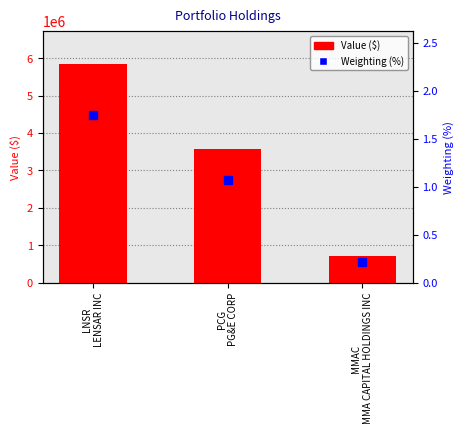

What is the label of the 2nd bar from the right?

PCG
PG&E CORP